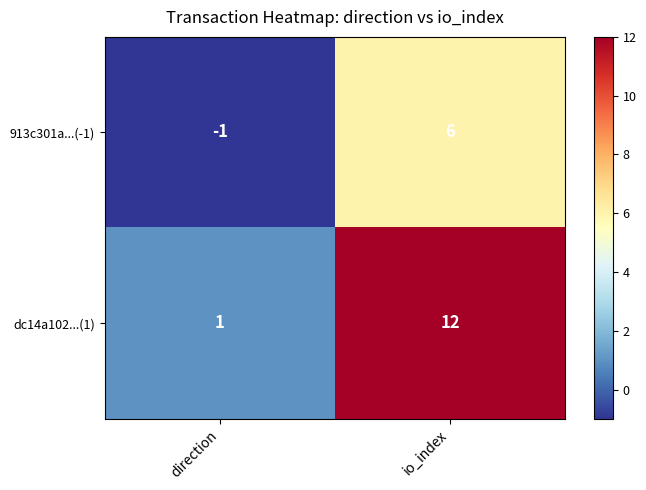

Which series has the largest range (max minus min)?

dc14a102...(1)